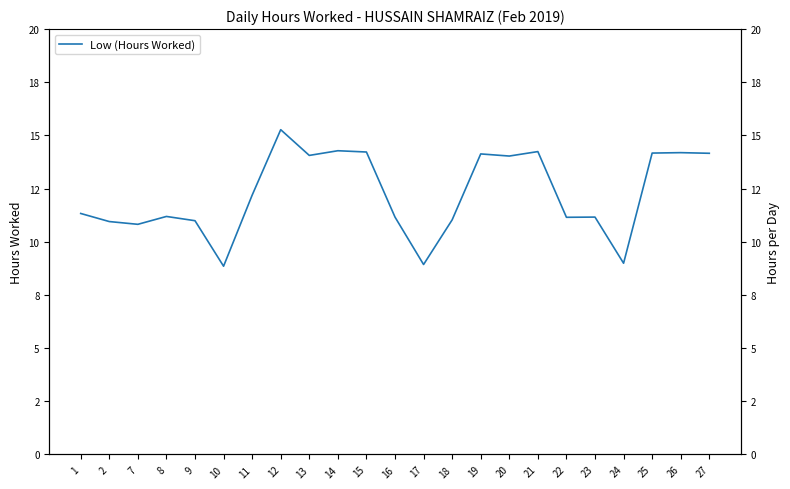

Rank the categories by value from highest to lowest.

12, 14, 21, 15, 26, 25, 27, 19, 13, 20, 11, 1, 8, 16, 23, 22, 18, 9, 2, 7, 24, 17, 10